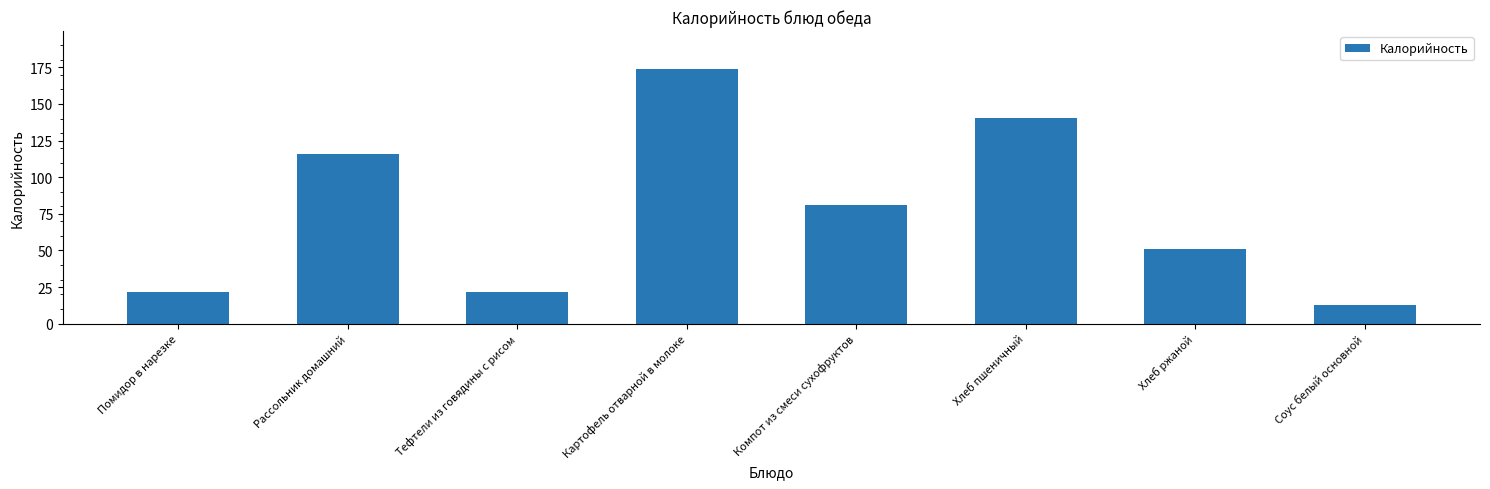

What is the maximum value shown in the chart?

173.7